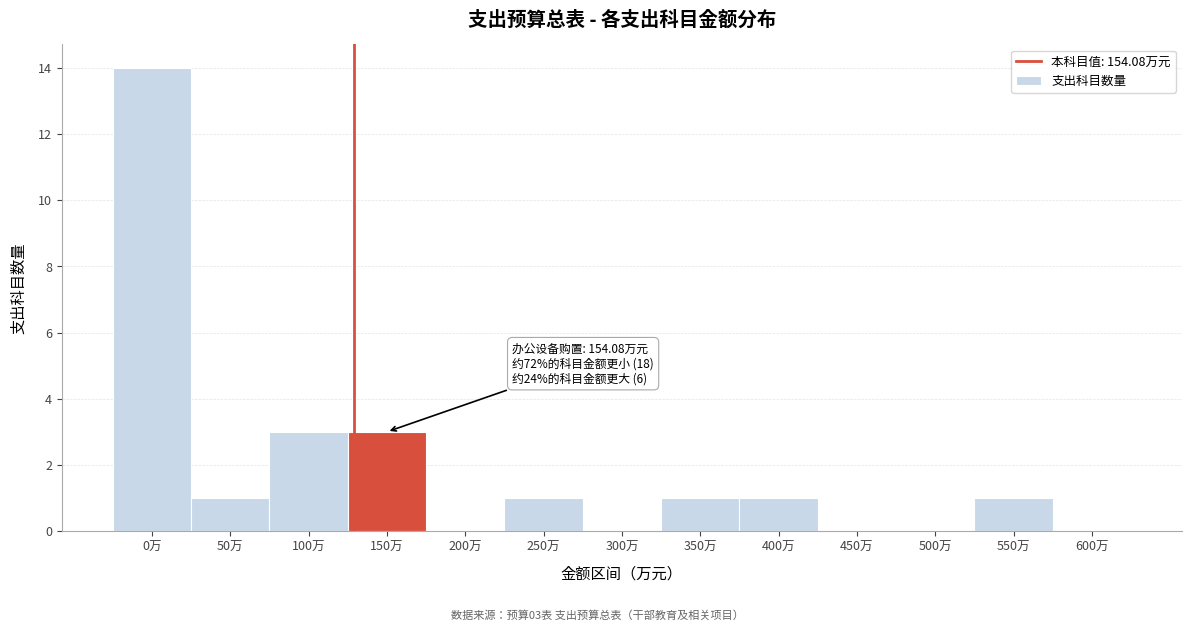

Reading left to right, extract all data points from this chart.

0万=14	50万=1	100万=3	150万=3	200万=0	250万=1	300万=0	350万=1	400万=1	450万=0	500万=0	550万=1	600万=0